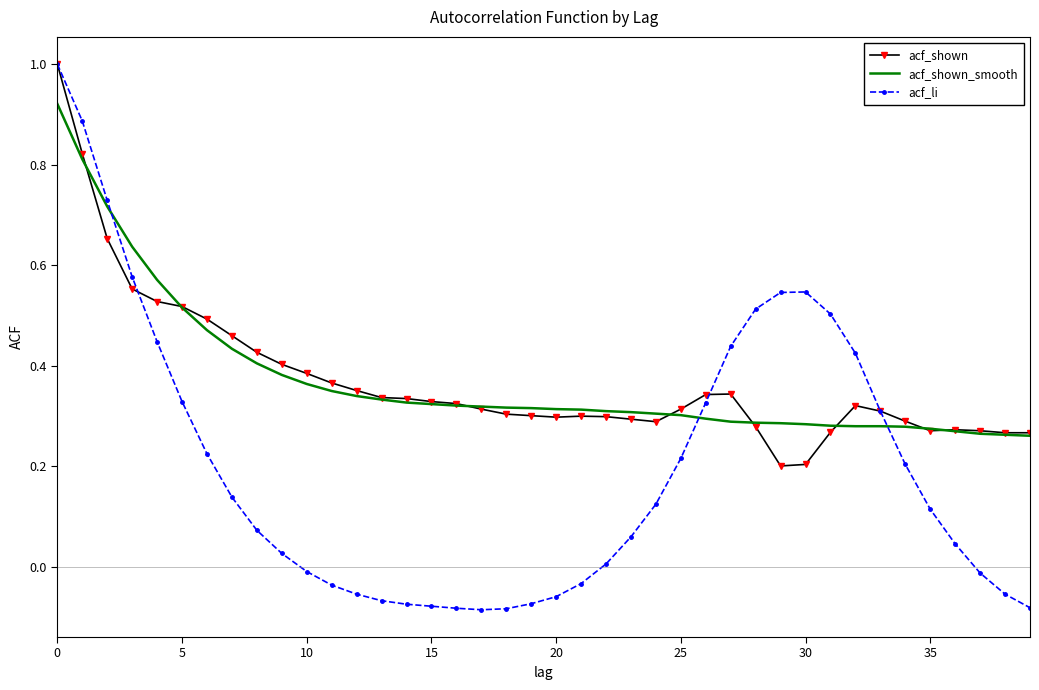

What are all the series names shown in the legend?

acf_shown, acf_shown_smooth, acf_li